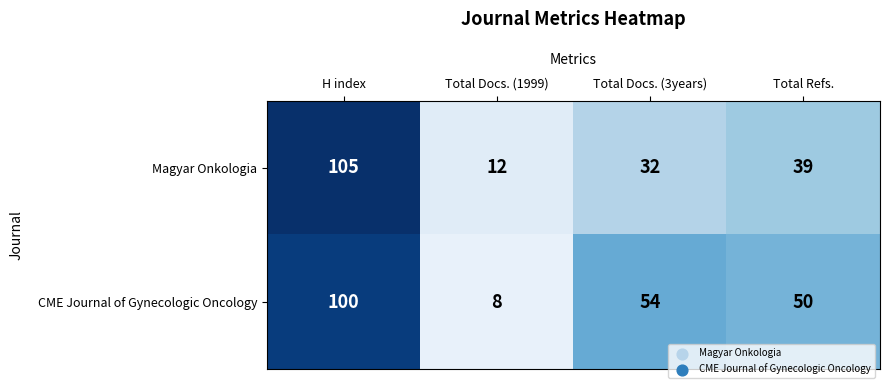

Which series has the largest total across all categories?

CME Journal of Gynecologic Oncology